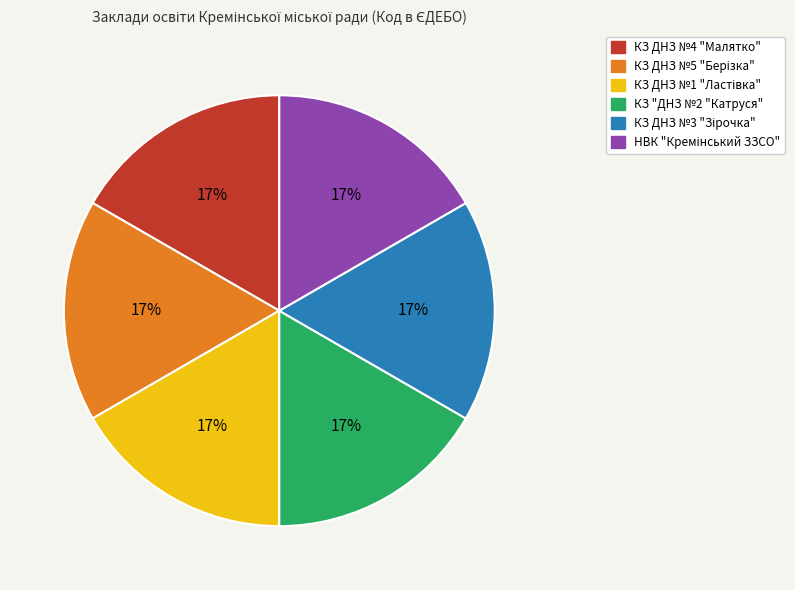

True or false: КЗ ДНЗ №4 "Малятко" accounts for 7% of the total.

False